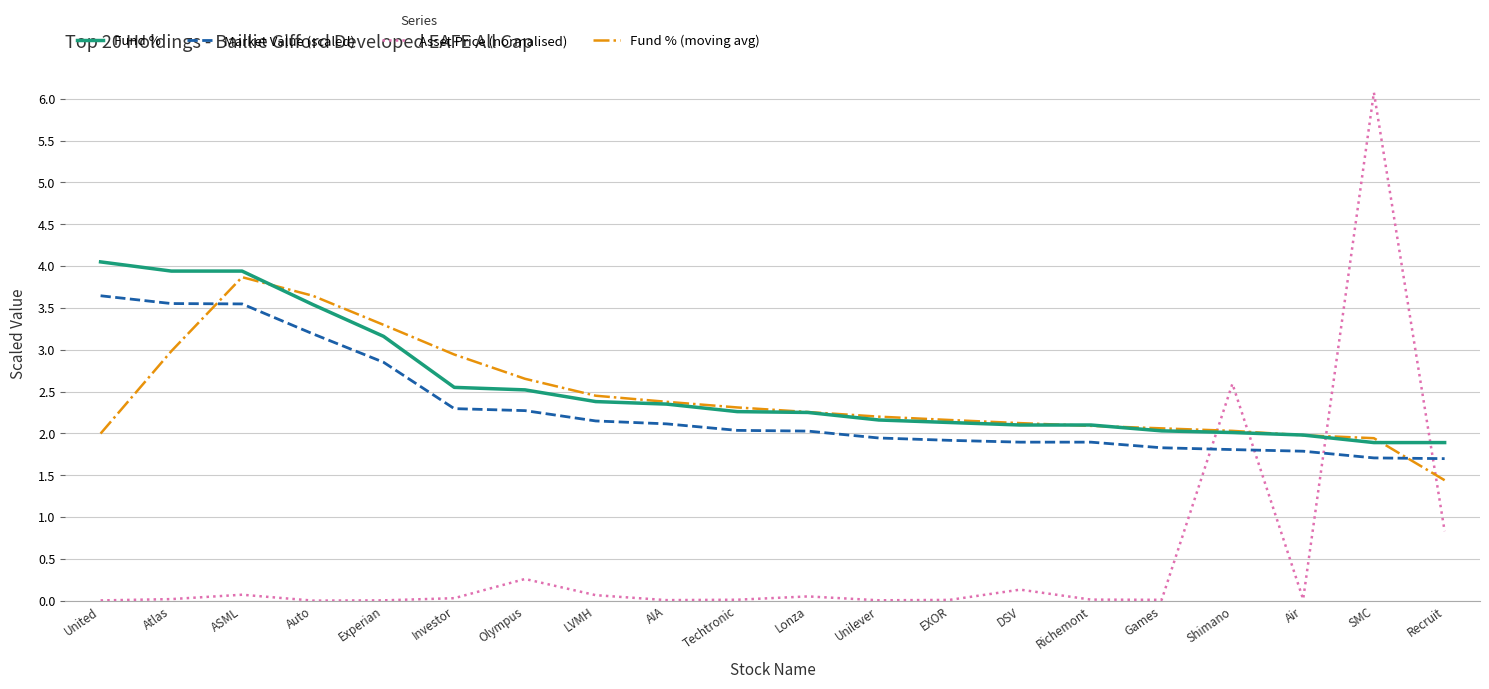

Which series ends up on top after the final intersection of Fund % and Asset Price (normalised)?

Fund %